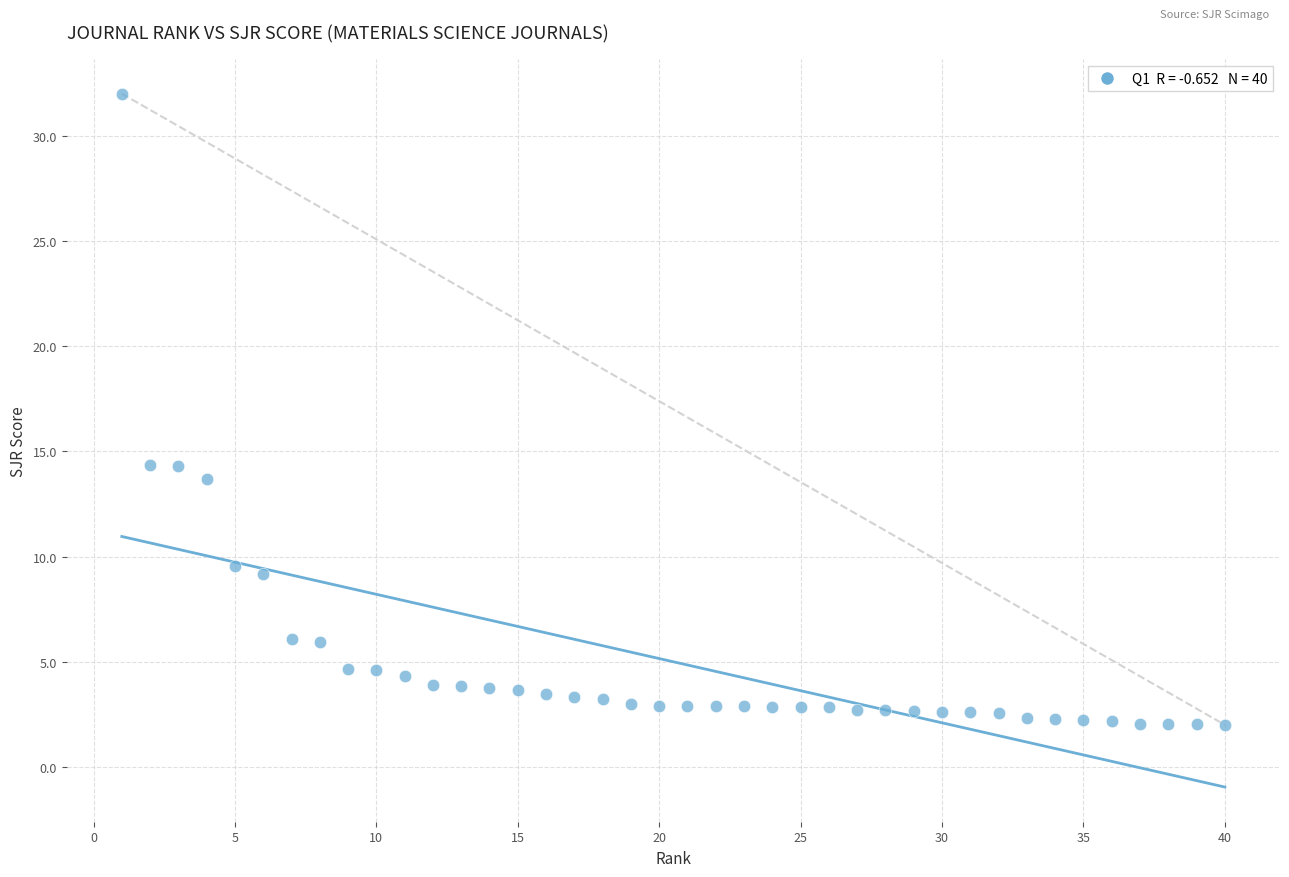

What is the range of X values (max minus min)?

39.0